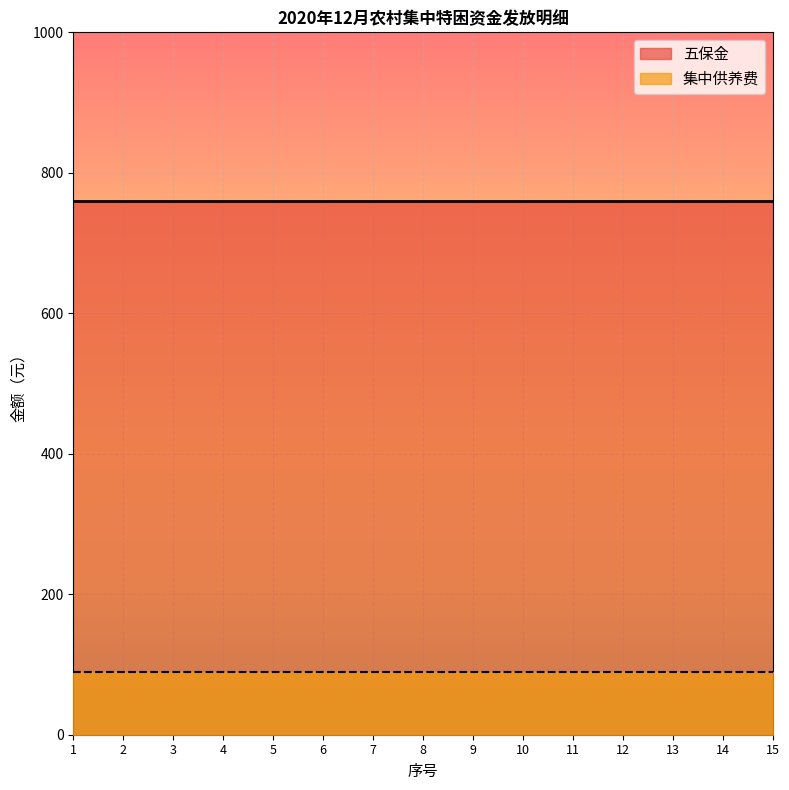

What is the value of the 集中供养费 point at the 11th from the left?

90